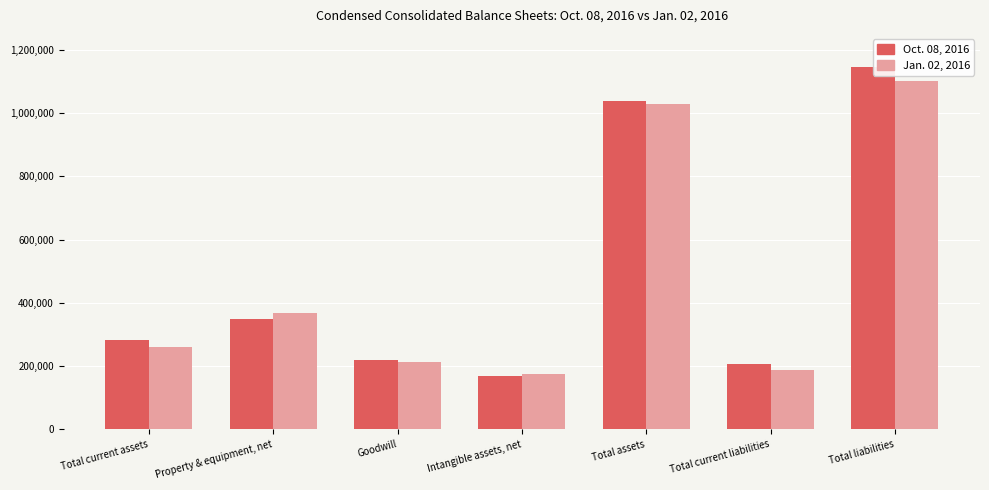

What is the value of the Jan. 02, 2016 bar at the 2nd from the left?

369446